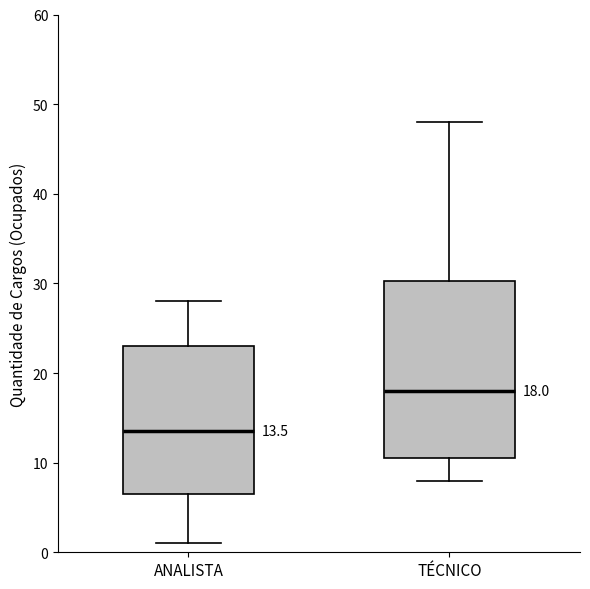

Comparing the boxes themselves (not the whiskers), which one is the tallest?

TÉCNICO